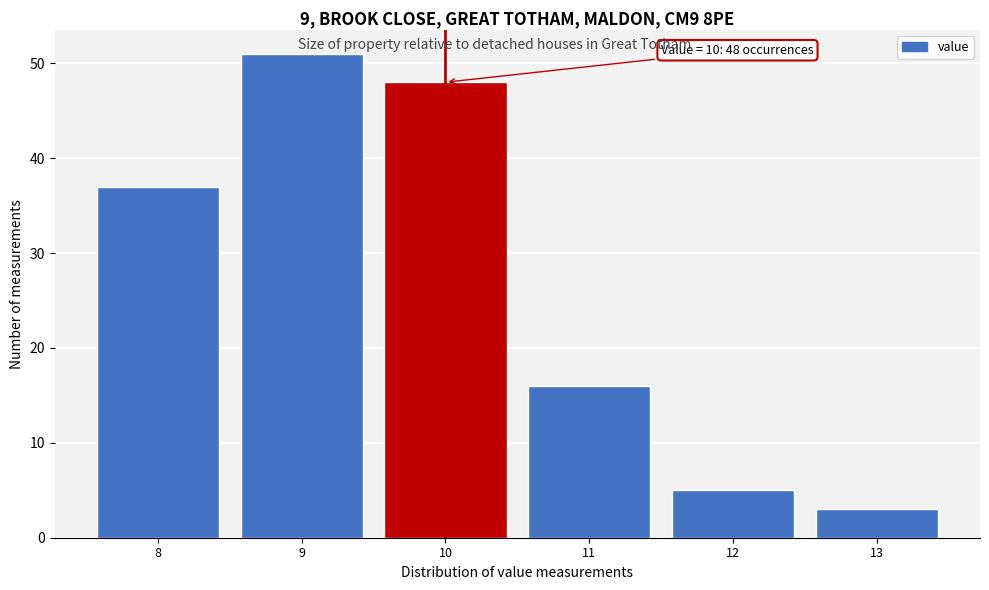

Reading left to right, list all the values displayed in this chart.

8=37	9=51	10=48	11=16	12=5	13=3